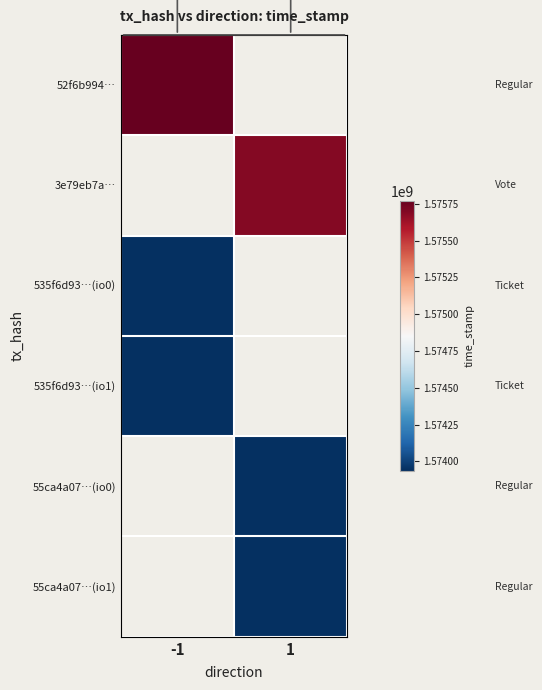

What is the difference between the highest and lowest values at -1?

1829815.0